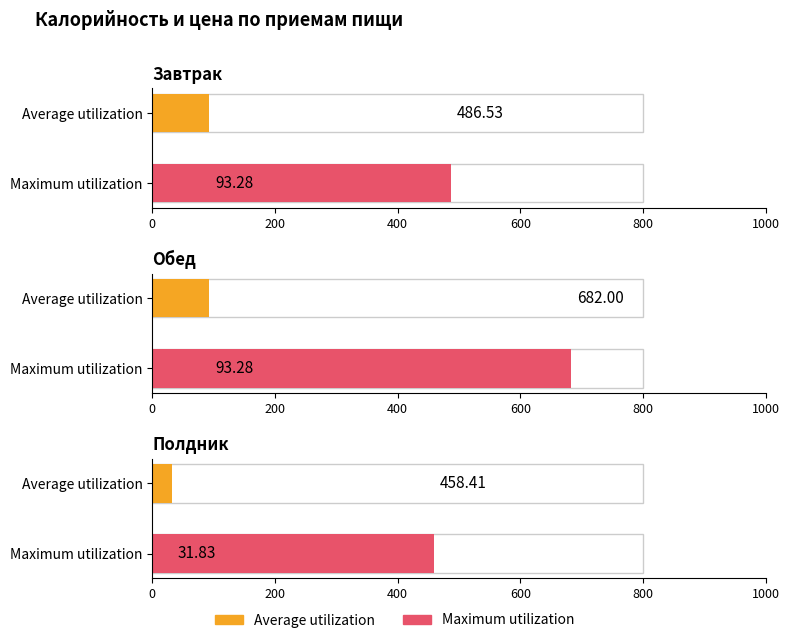

How many categories are shown in the chart?

3